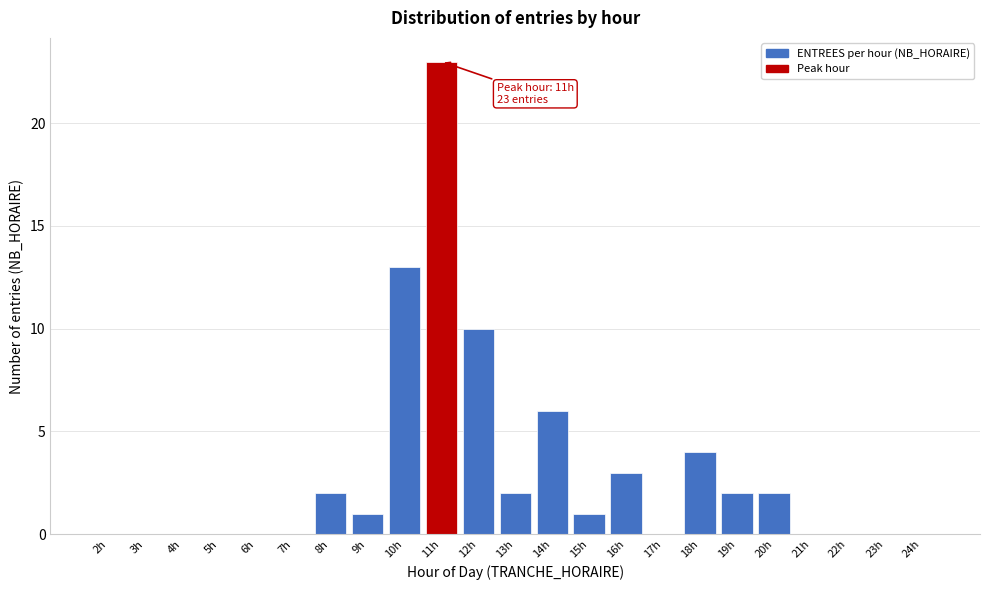

Reading right to left, transcribe all the data shown in this chart.

24h=0	23h=0	22h=0	21h=0	20h=2	19h=2	18h=4	17h=0	16h=3	15h=1	14h=6	13h=2	12h=10	11h=23	10h=13	9h=1	8h=2	7h=0	6h=0	5h=0	4h=0	3h=0	2h=0